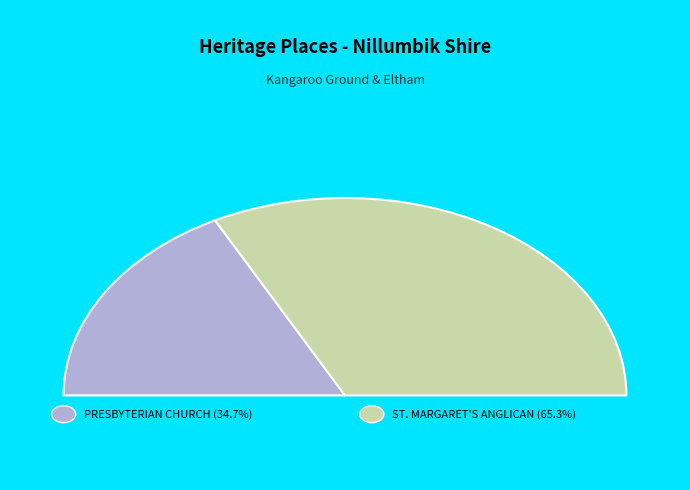

To the nearest percent, what percentage of the pie is ST. MARGARET'S ANGLICAN CHURCH?

65%